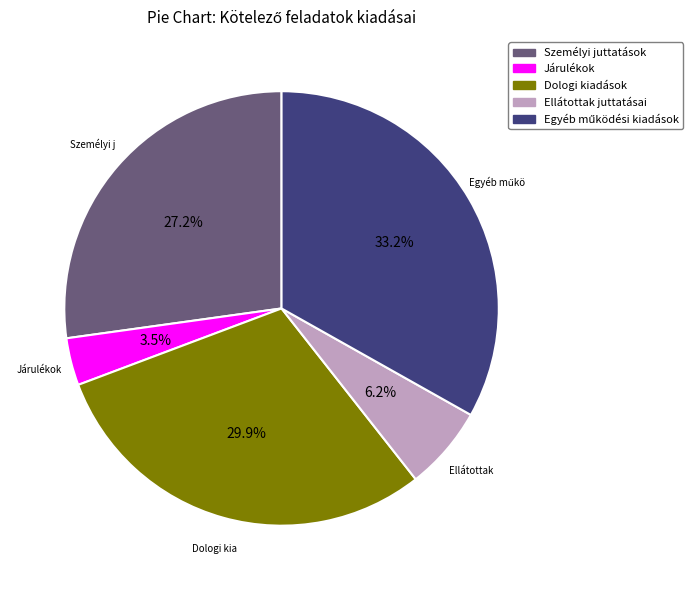

How many segments does this pie chart have?

5